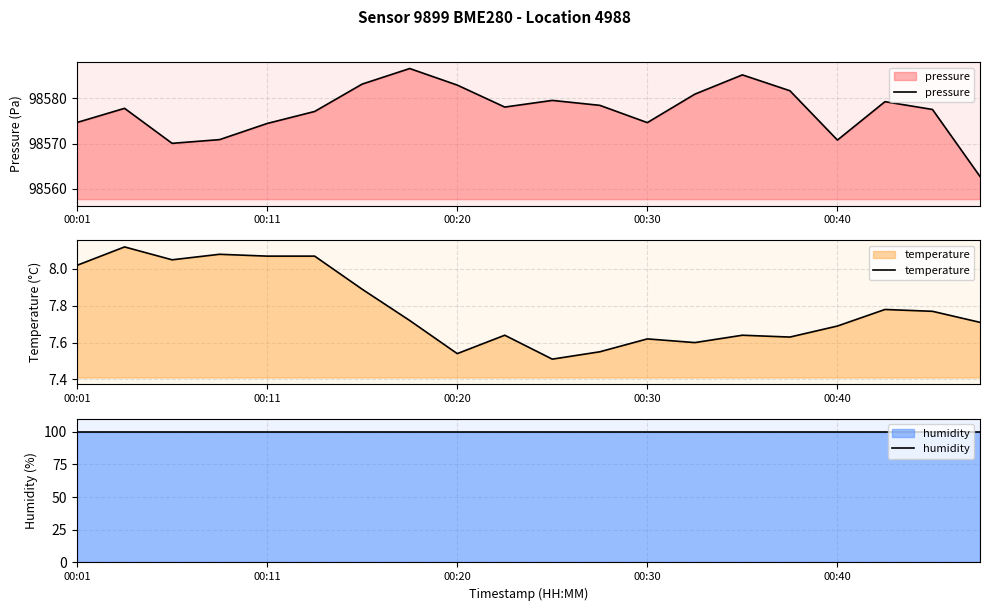

What is the maximum value for pressure?

98586.6